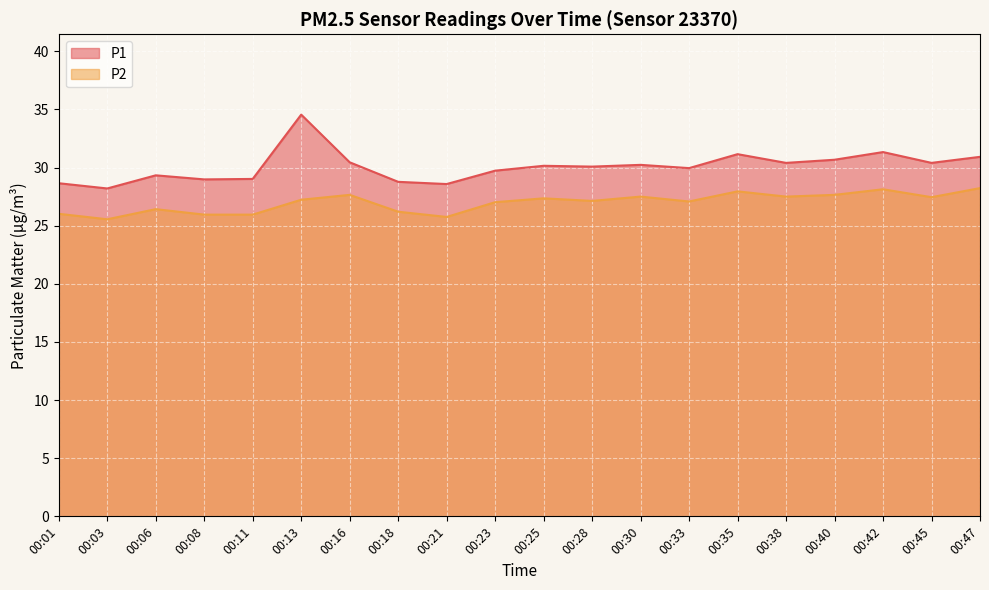

List the series in order of their peak value, lowest first.

P2, P1